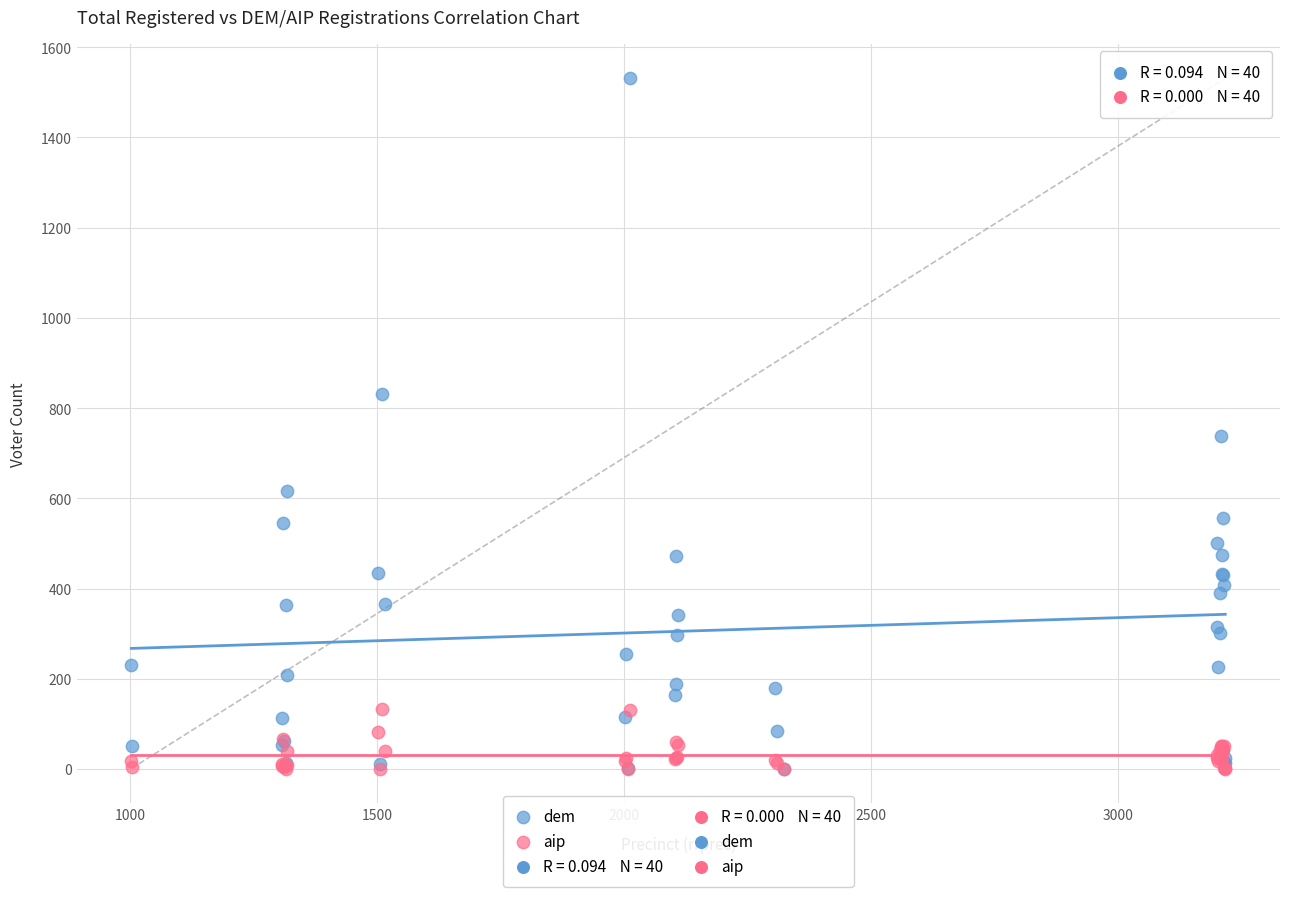

In the dem series, what Y value is closest to 766?

738